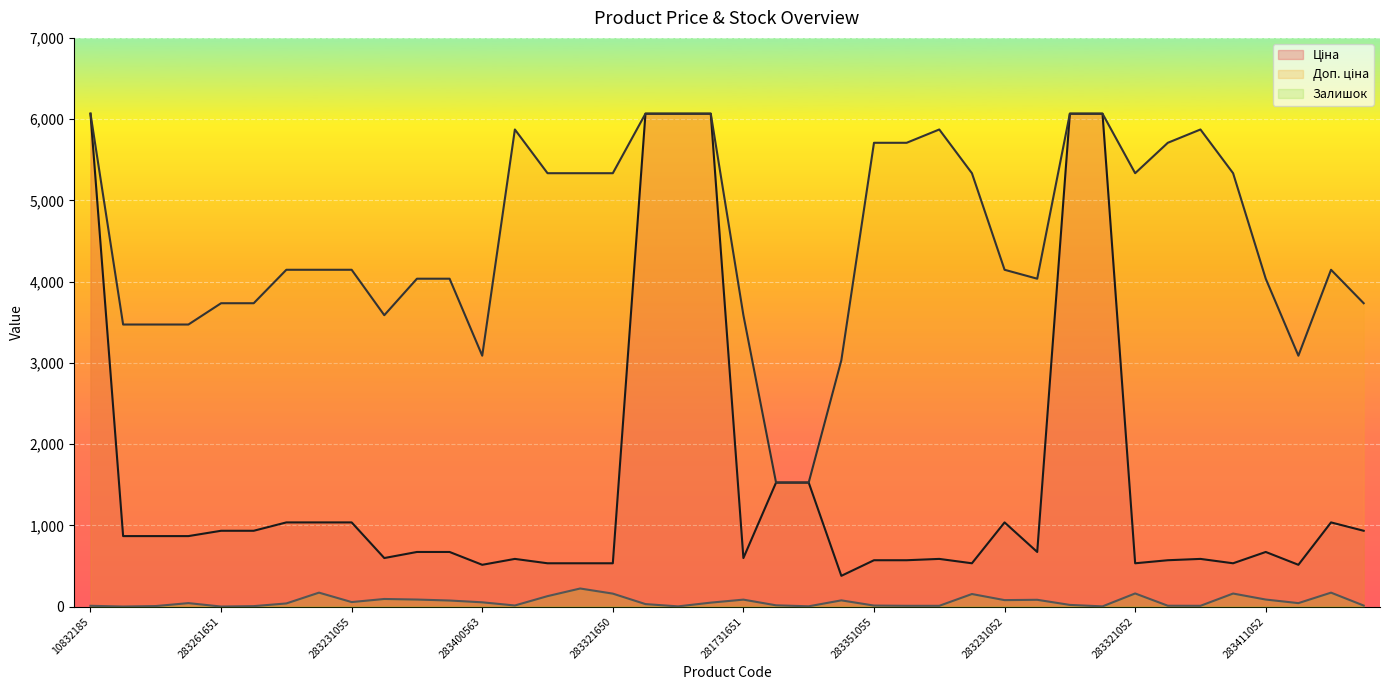

What is the sum of the Залишок values at 283381052 and 10832172?

31.0